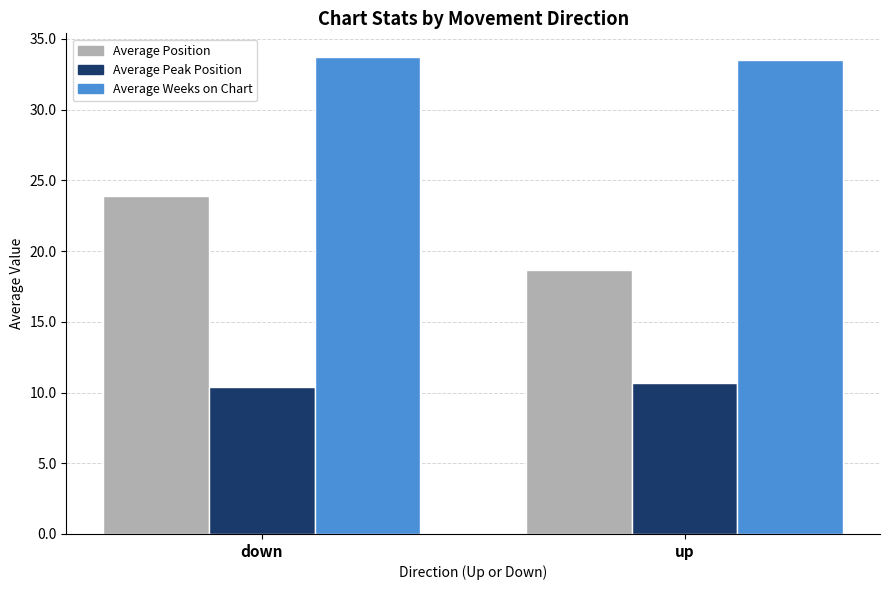

What is the minimum value shown in the chart?

10.4